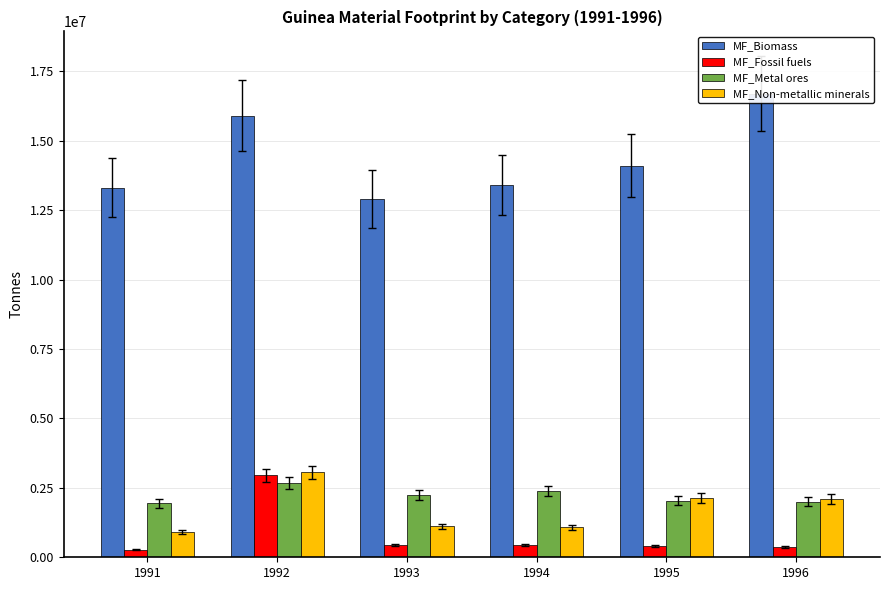

What is the total value across all series at 1993?

16710000